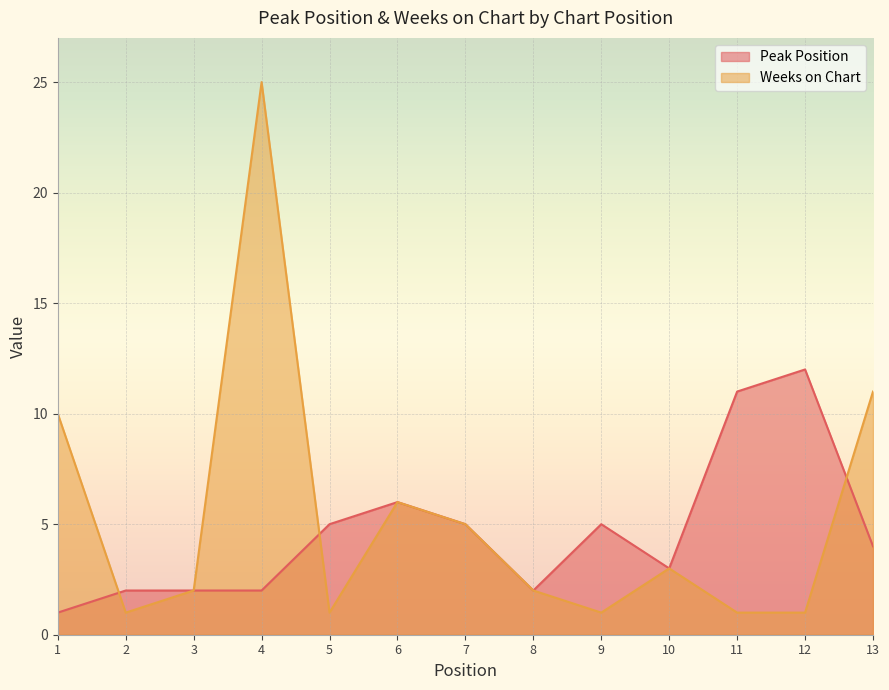

List the labels in order of Peak Position value, smallest first.

1, 2, 3, 4, 8, 10, 13, 5, 7, 9, 6, 11, 12